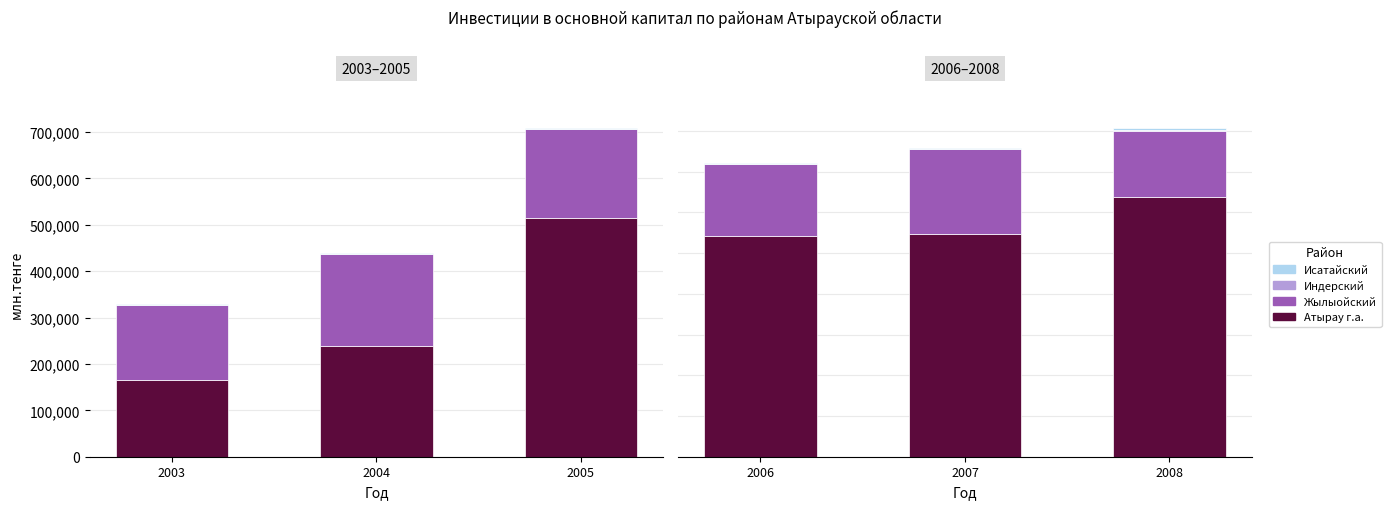

What is the sum of the Исатайский values at 2007 and 2008?

7111